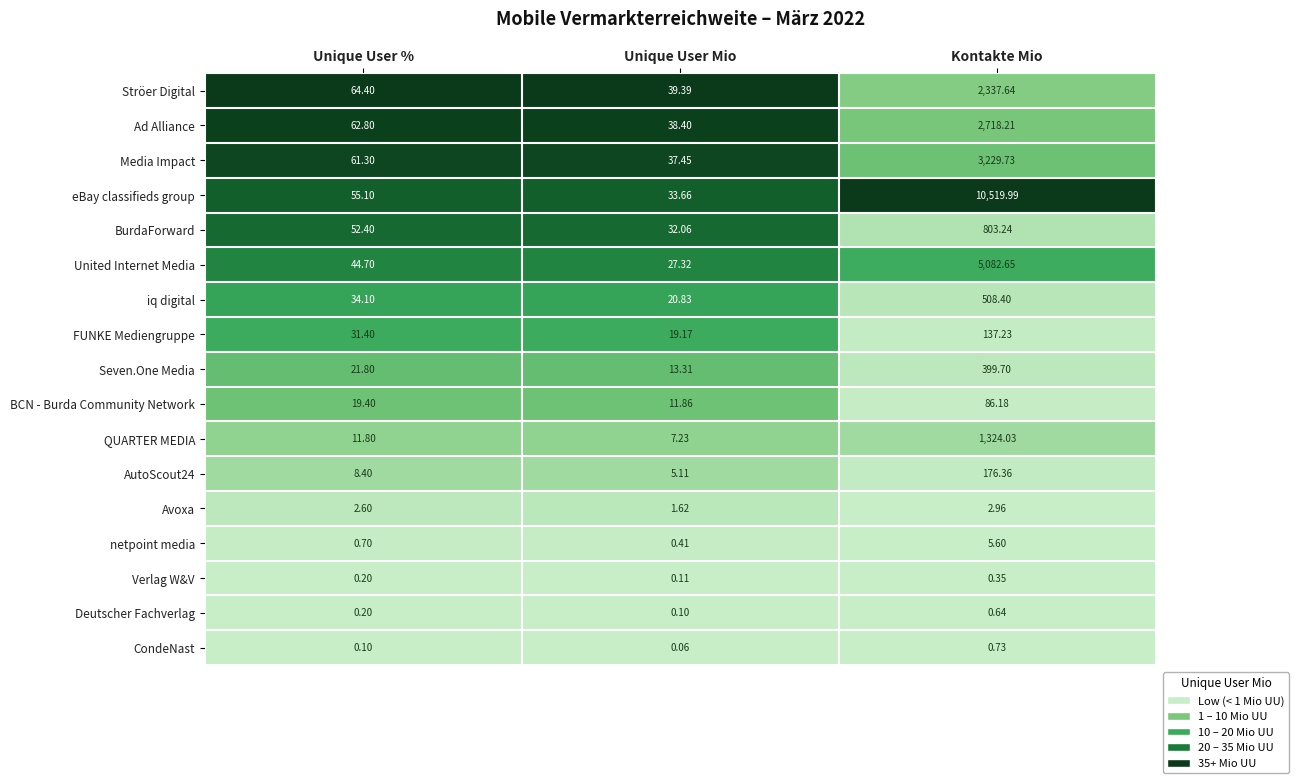

List the labels in order of BurdaForward value, smallest first.

Unique User Mio, Unique User %, Kontakte Mio